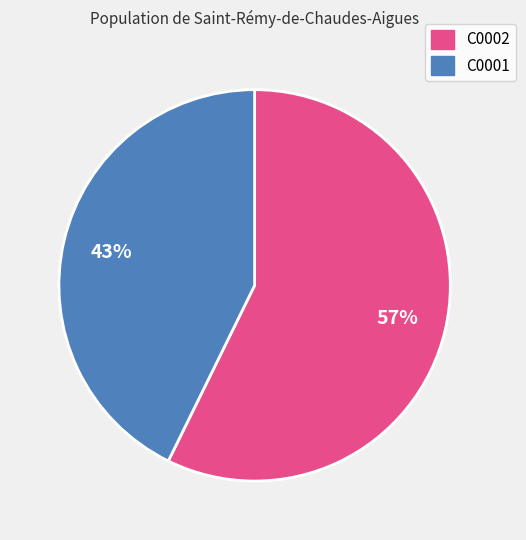

Is the sum of C0001 and C0002 greater than half?

Yes